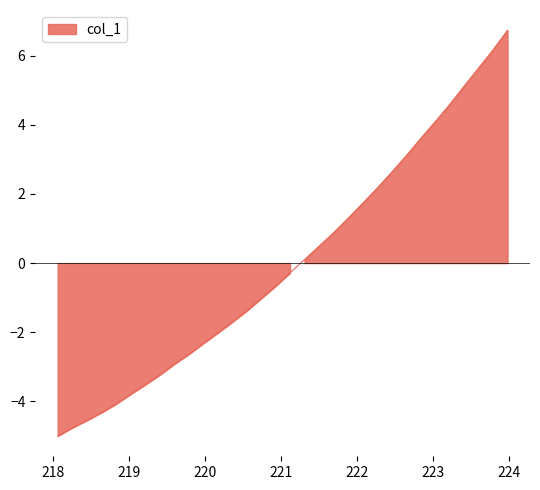

What is the difference between the maximum and minimum values?

11.7